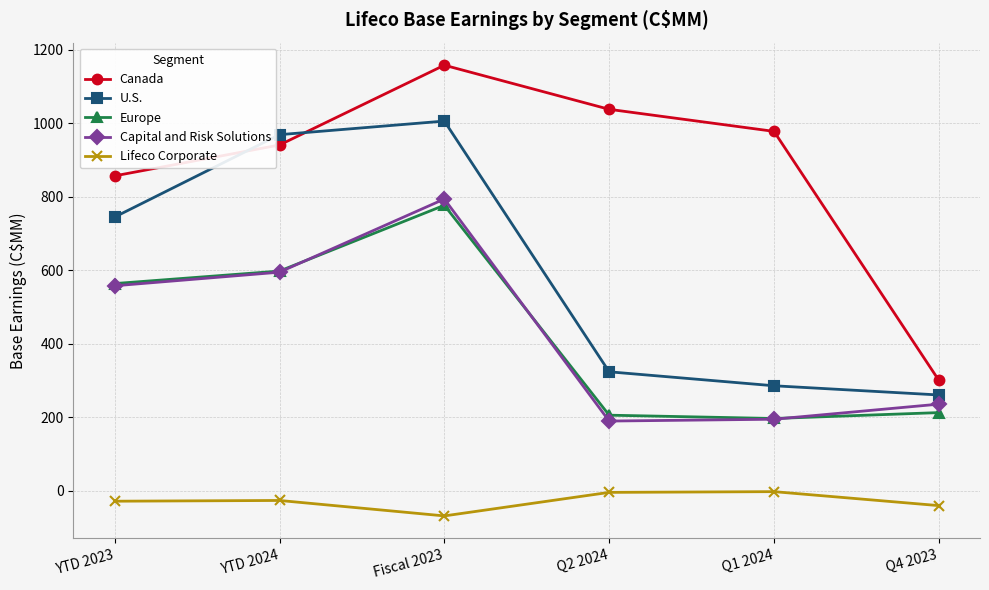

List the series in order of their peak value, highest first.

Canada, U.S., Capital and Risk Solutions, Europe, Lifeco Corporate